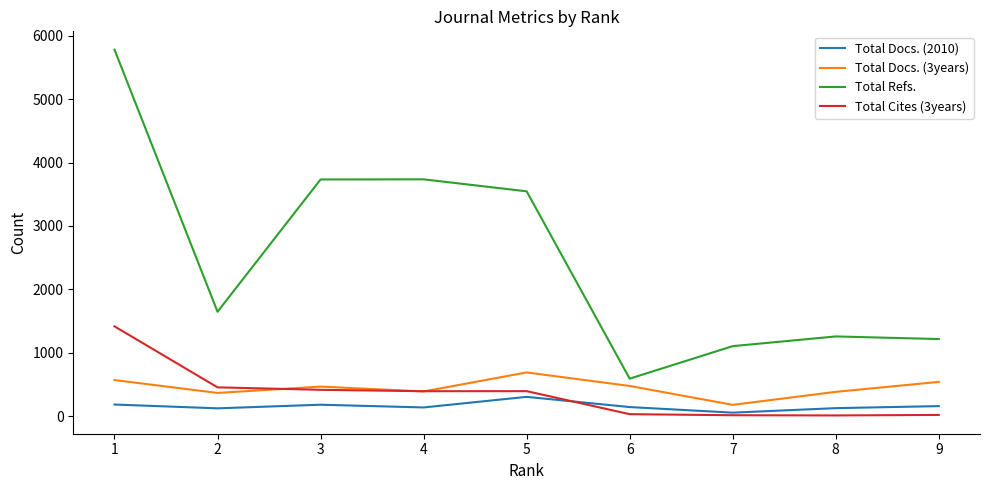

Which series has the widest spread of values?

Total Refs.